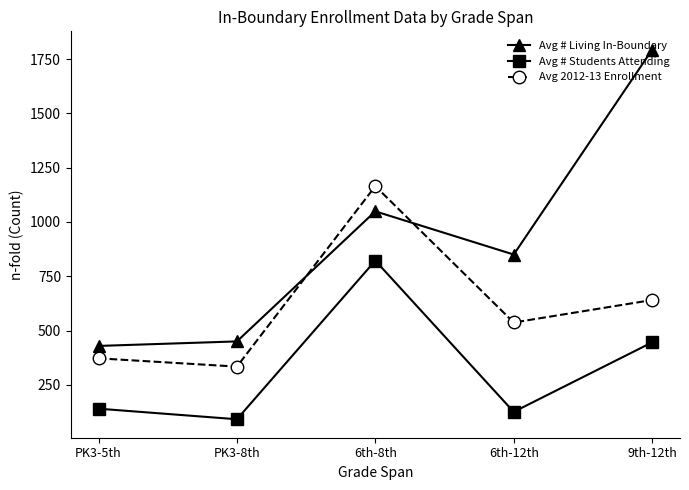

What is the sum of the Avg # Living In-Boundary values at 9th-12th and PK3-5th?

2222.1